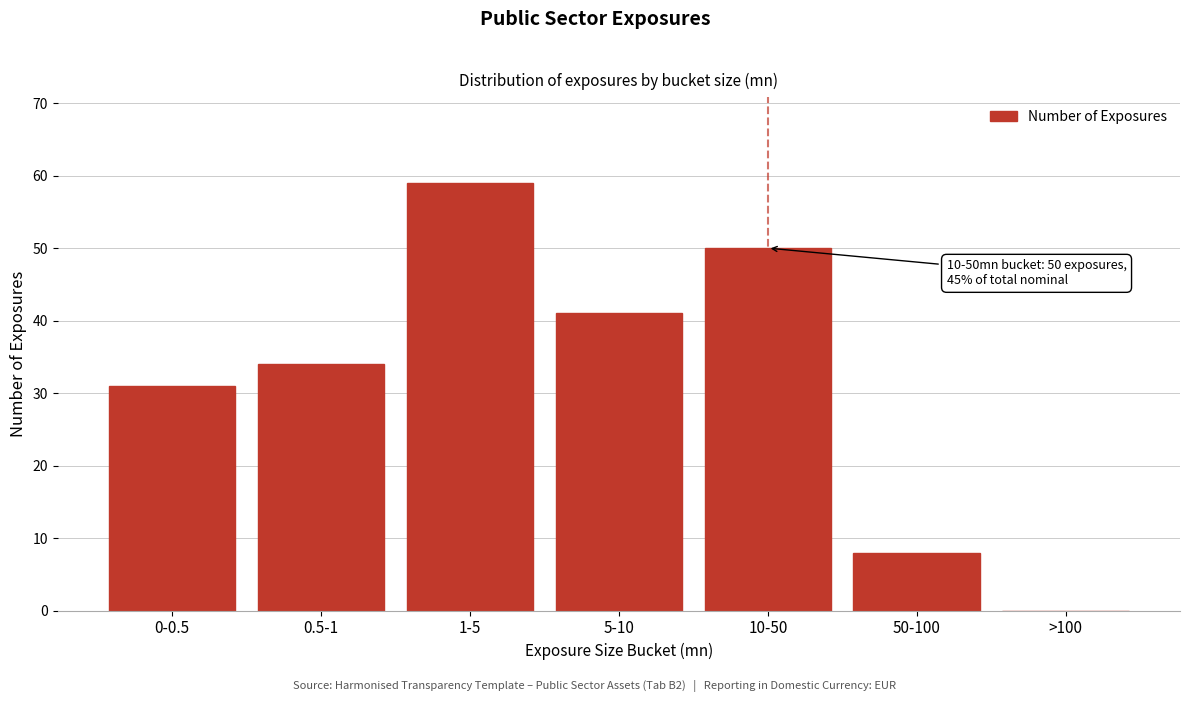

Reading left to right, transcribe all the data shown in this chart.

0-0.5=31	0.5-1=34	1-5=59	5-10=41	10-50=50	50-100=8	>100=0